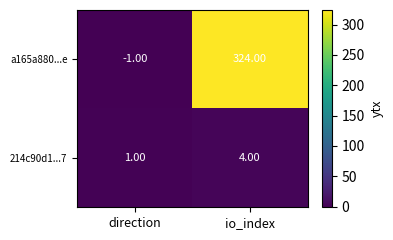

At which label is 214c90d1...7 closest to 2?

direction